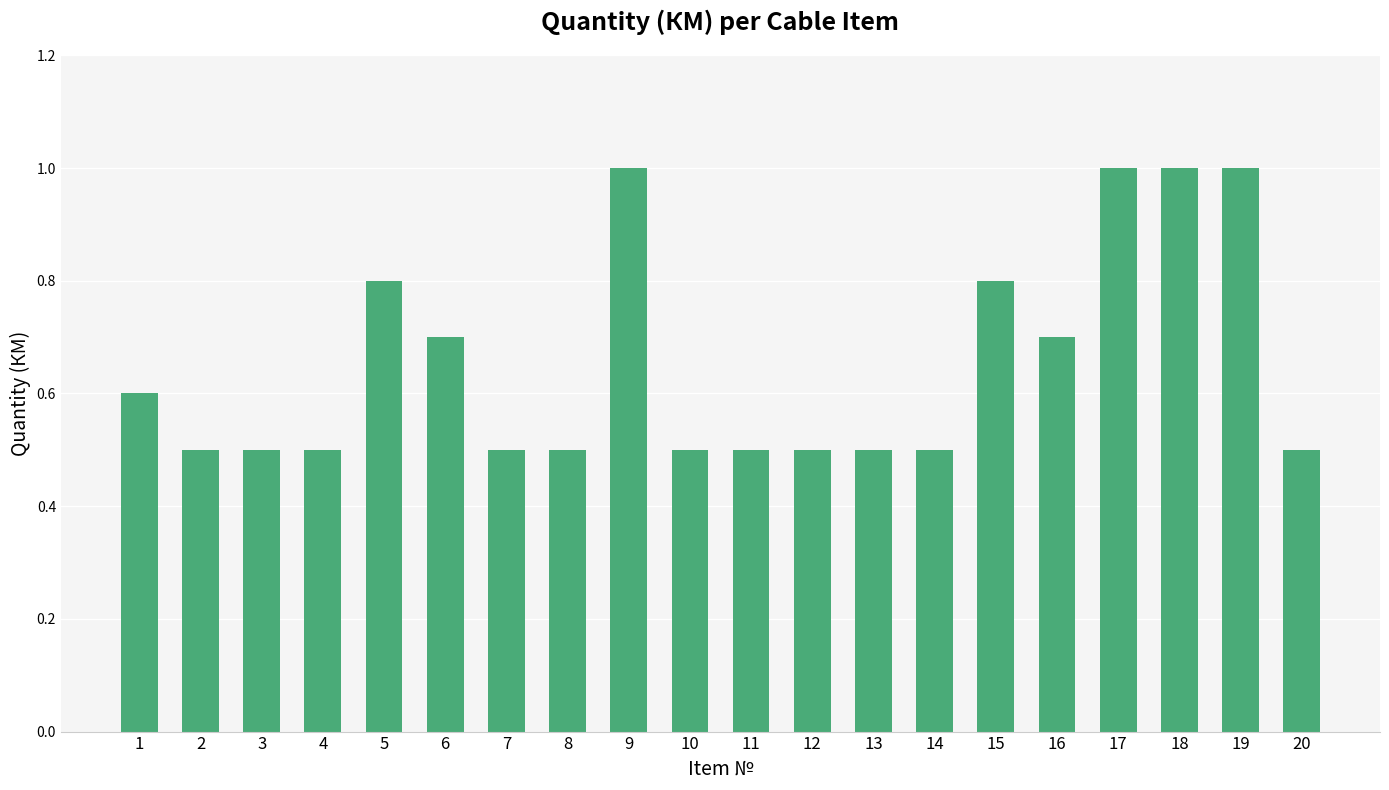

Which has a higher value, 10 or 17?

17